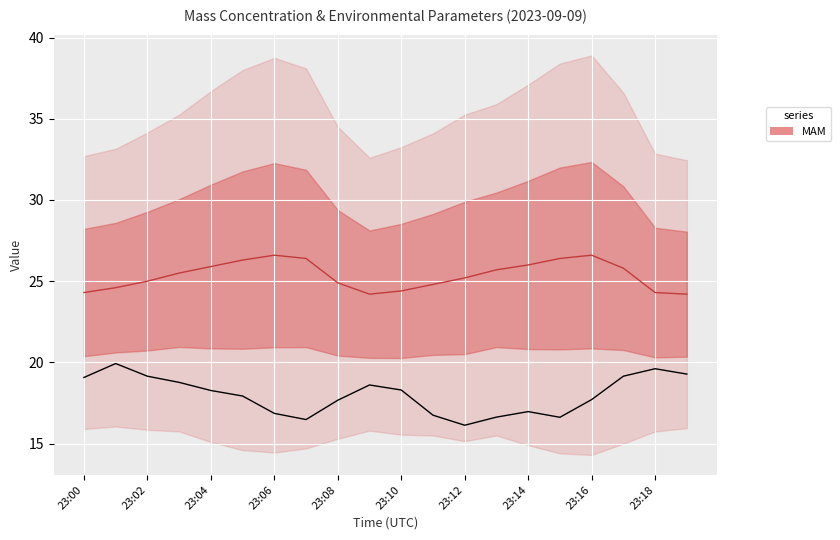

What is the average value?

18.0